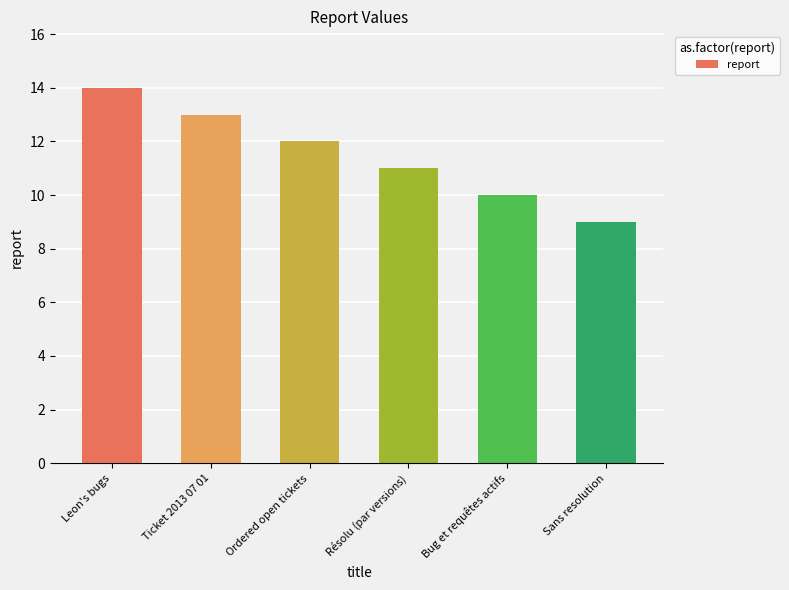

At which label is the value closest to 11?

Résolu (par versions)